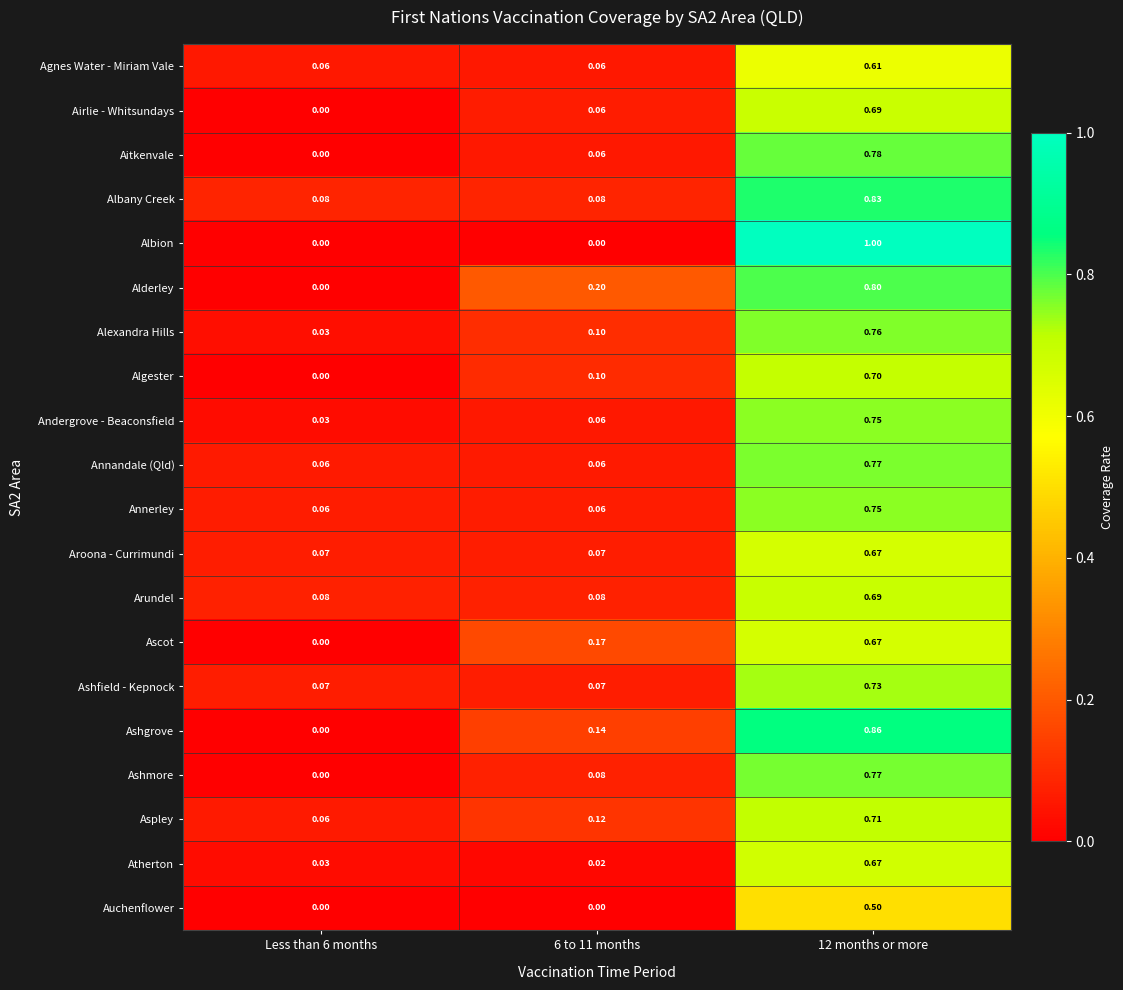

What is the total value across all series at 12 months or more?

14.7